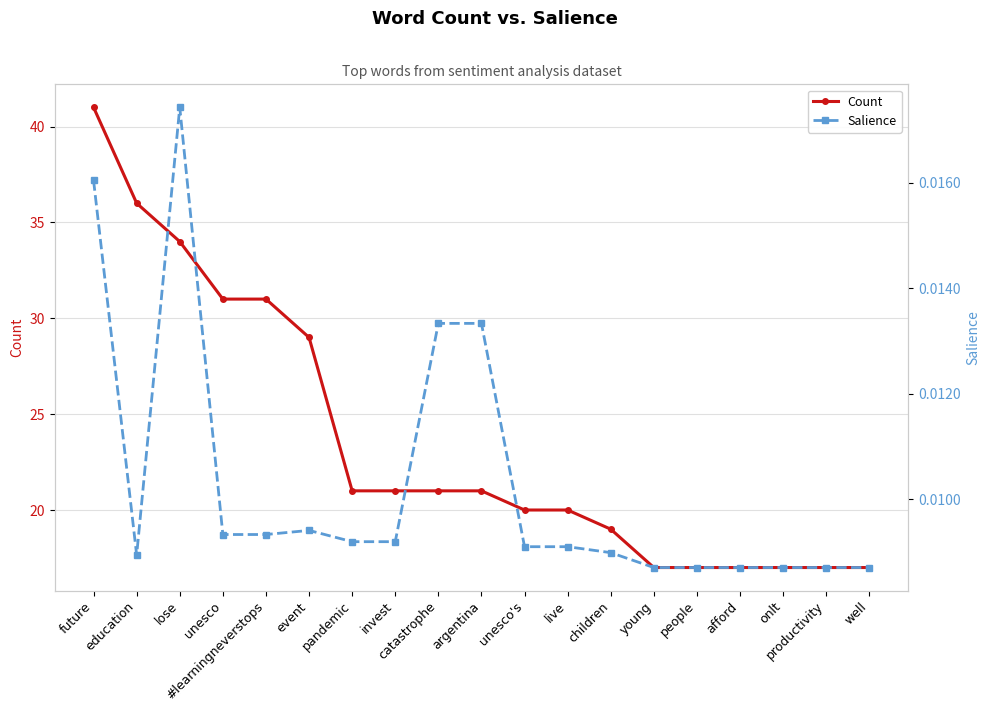

Reading left to right, list all the values displayed in this chart.

Count: 41.0	36.0	34.0	31.0	31.0	29.0	21.0	21.0	21.0	21.0	20.0	20.0	19.0	17.0	17.0	17.0	17.0	17.0	17.0
Salience: 0.0	0.0	0.0	0.0	0.0	0.0	0.0	0.0	0.0	0.0	0.0	0.0	0.0	0.0	0.0	0.0	0.0	0.0	0.0